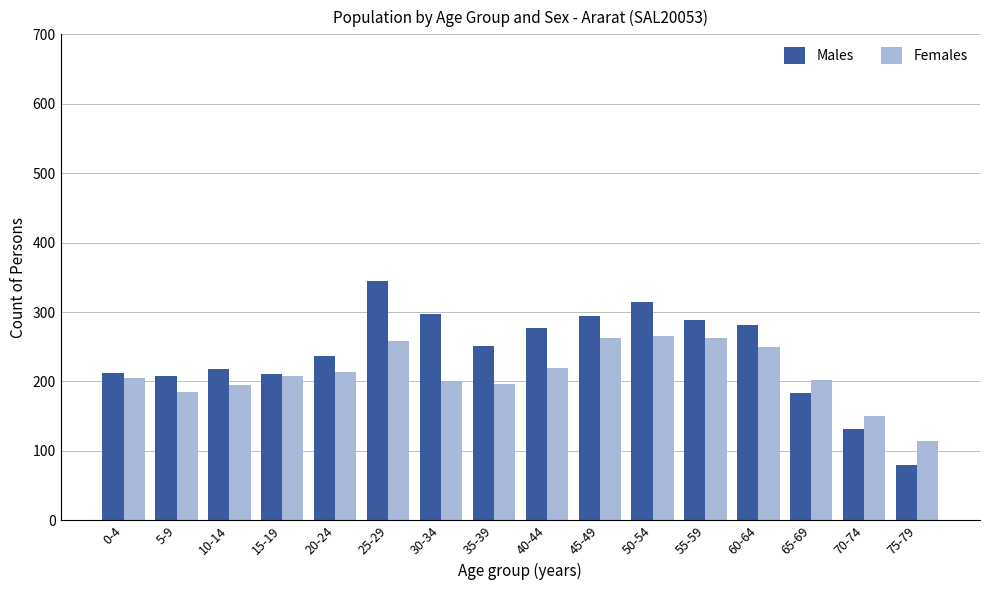

Which series has the largest total across all categories?

Males